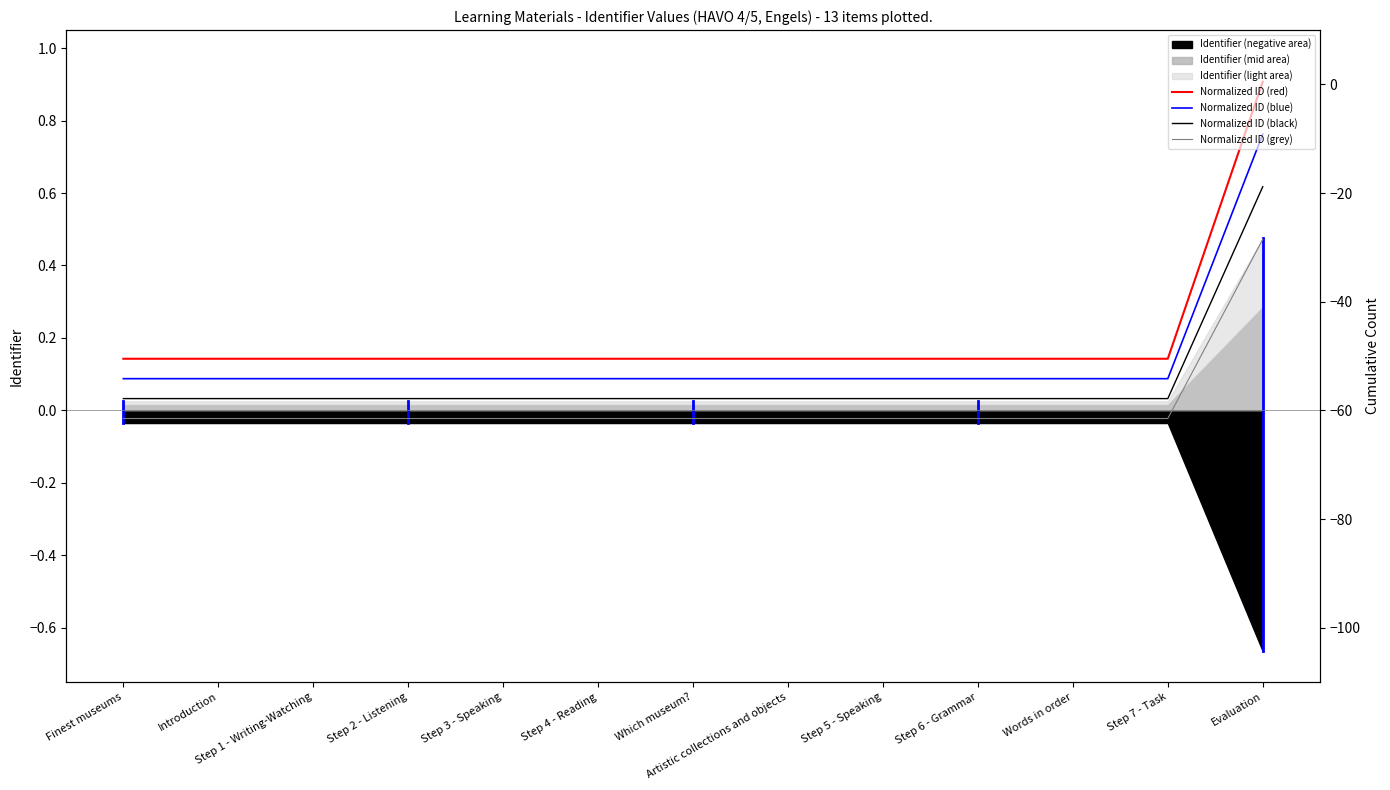

The value of Normalized ID (red) at Step 7 - Task is 0.1. True or false?

False